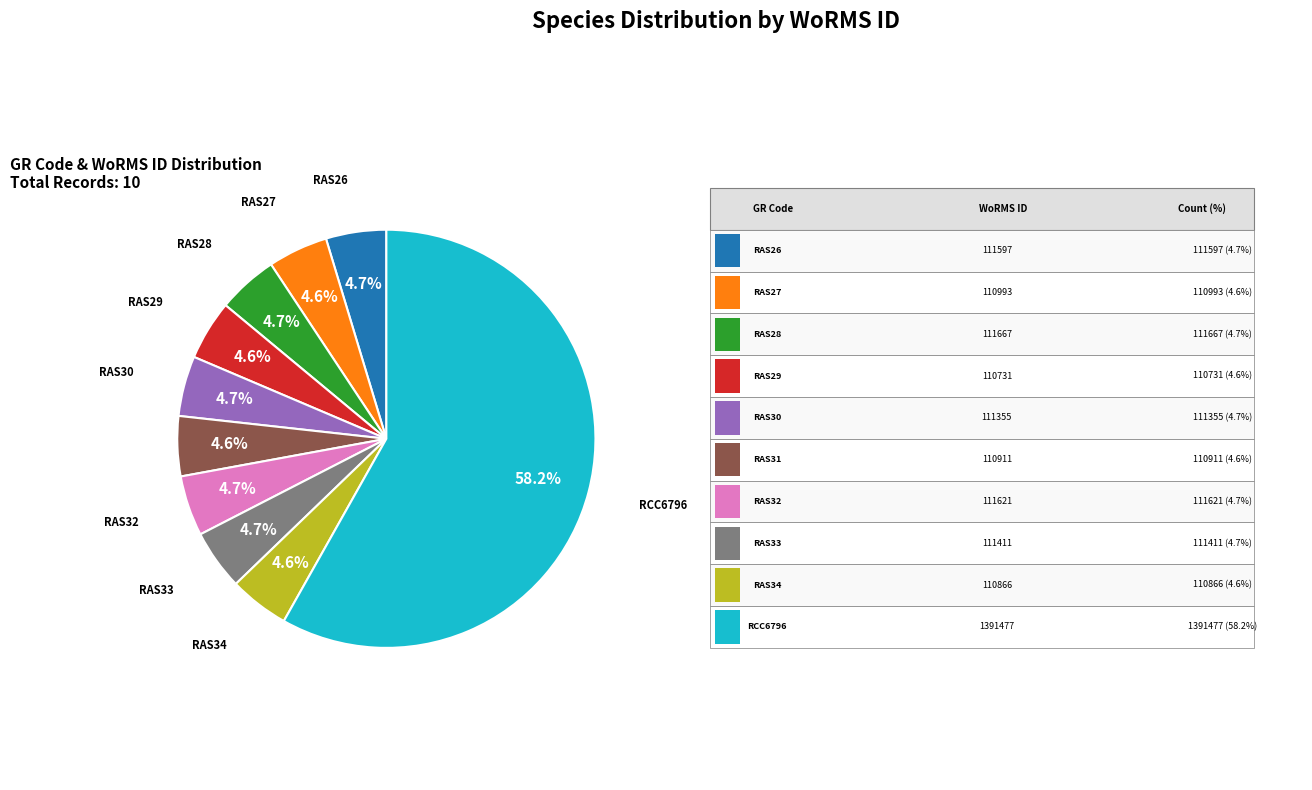

Is there a majority slice in this chart?

Yes